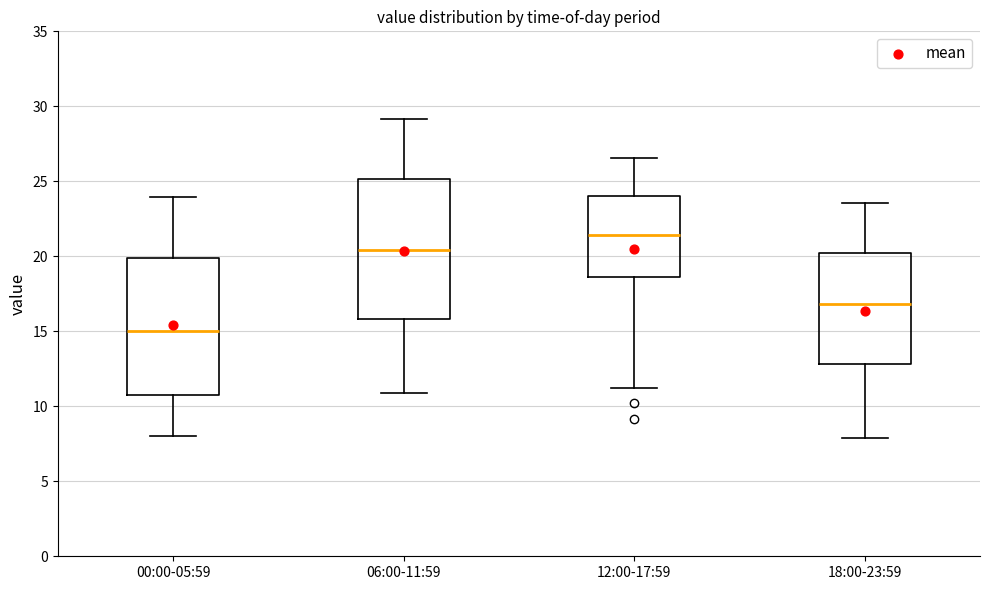

Reading left to right, read every box against the y-axis: the position of its median line, the range the box covers, and the ends of its whiskers. The values are not printed on the chart, so give them approximately, as read against the axis.

00:00-05:59: median 15.0, box 10.5 to 20.0, whiskers 8.0 to 24.0
06:00-11:59: median 20.5, box 16.0 to 25.0, whiskers 11.0 to 29.0
12:00-17:59: median 21.5, box 18.5 to 24.0, whiskers 11.0 to 26.5
18:00-23:59: median 17.0, box 13.0 to 20.0, whiskers 8.0 to 23.5